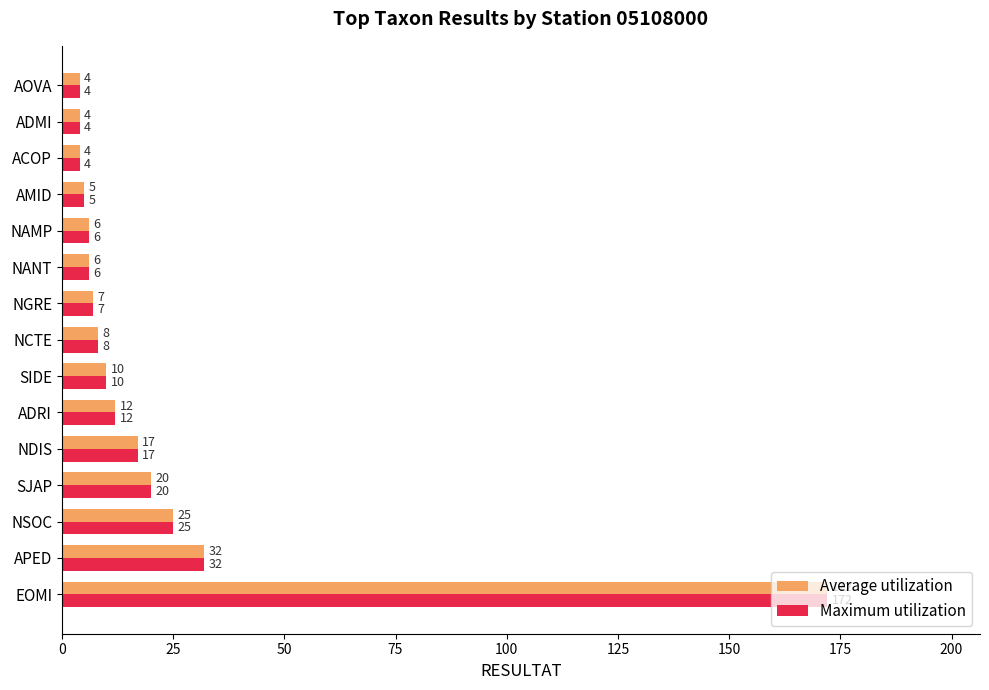

What is the difference between the maximum and minimum values in the Average utilization series?

168